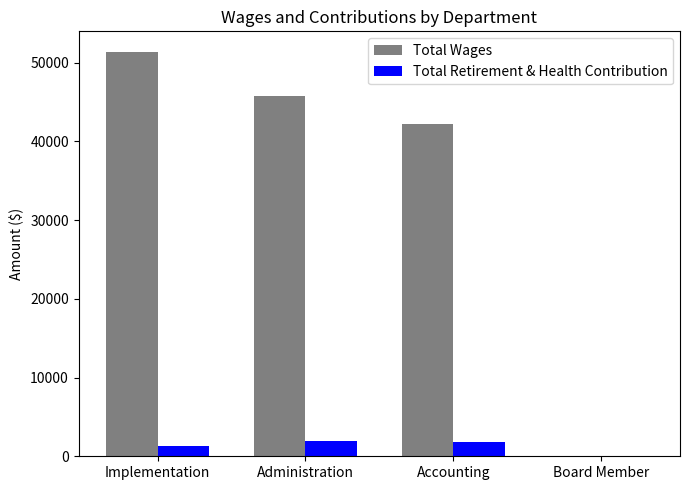

The value of Total Wages at Board Member is 0. True or false?

True